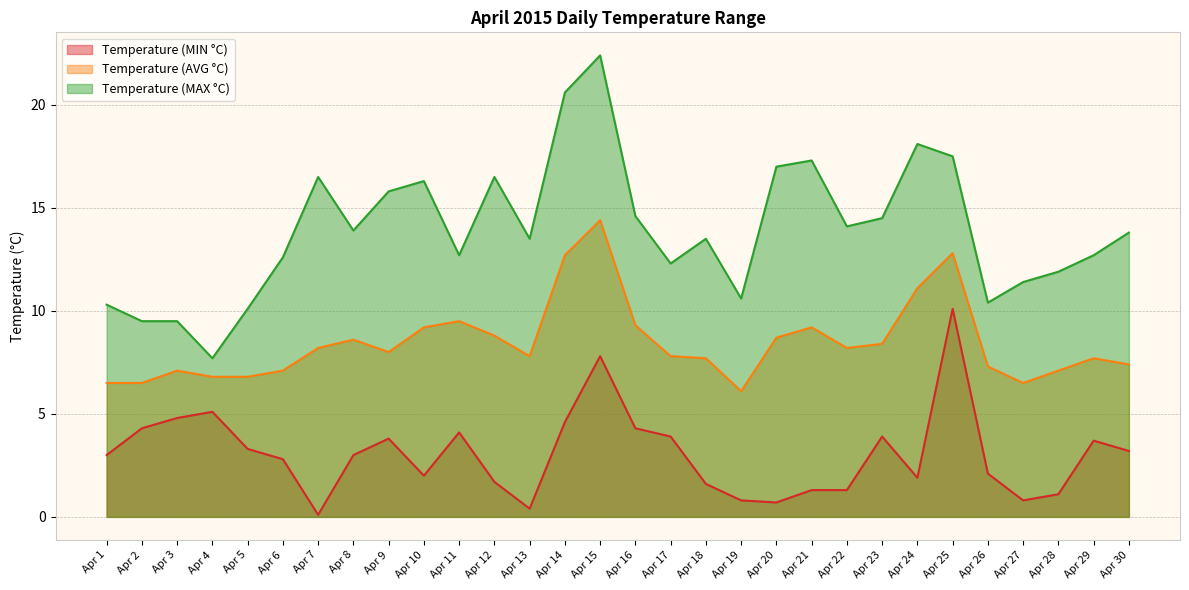

In Temperature (MAX °C), how many points are lower than both neighbors (excluding endpoints)?

8